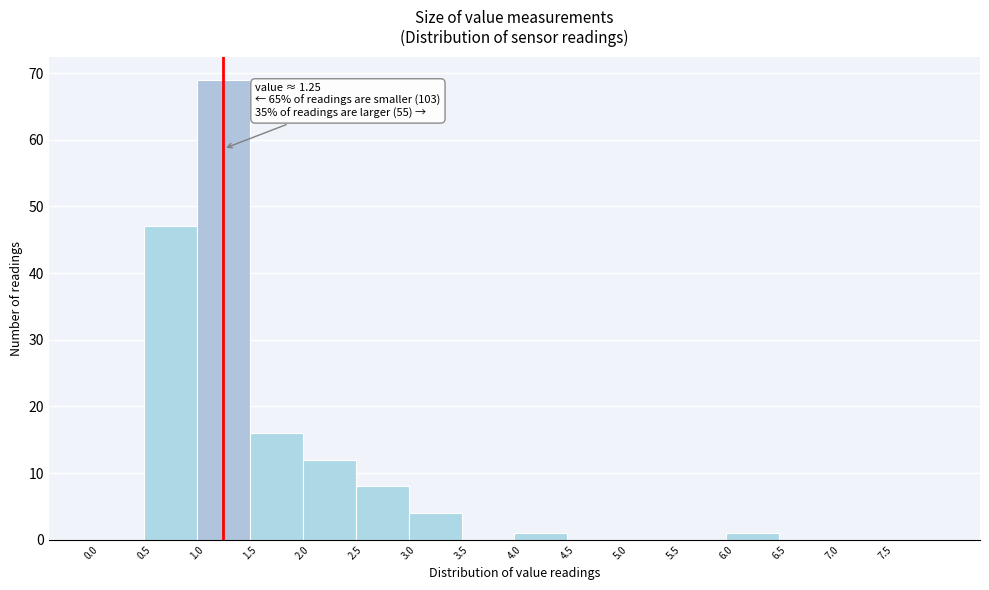

Which range on the x-axis has the tallest bar?

1.0 to 1.5